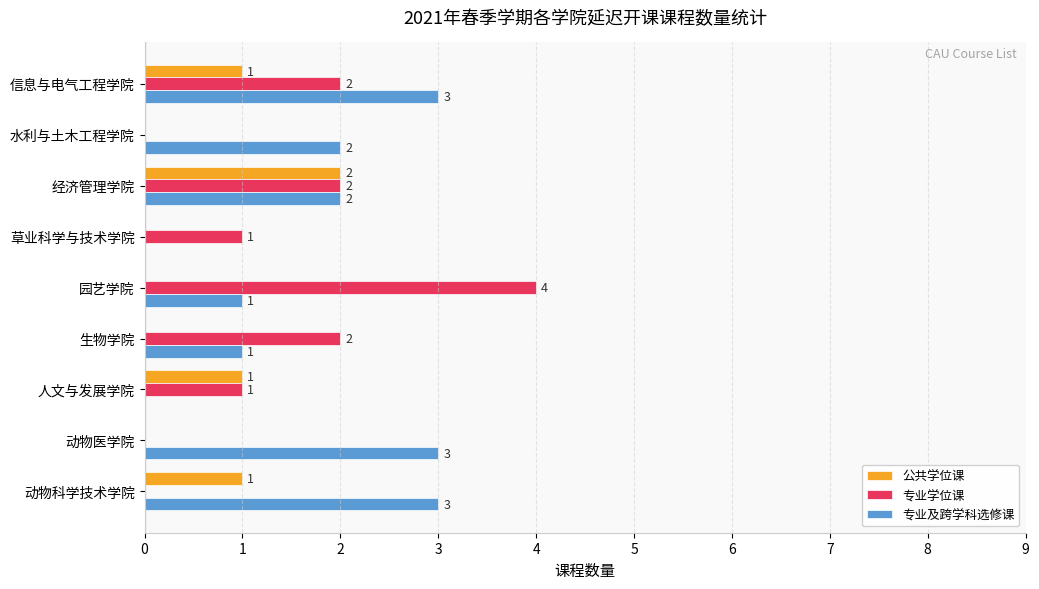

Which series has the widest spread of values?

专业学位课